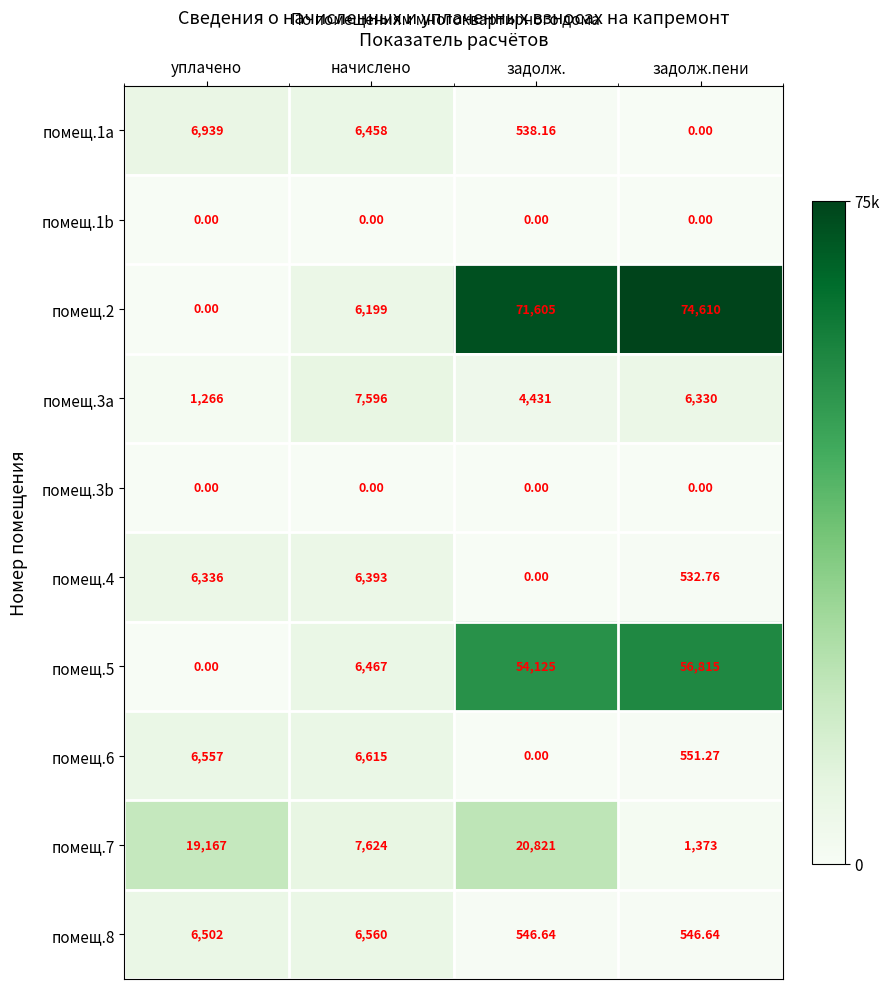

Which label corresponds to the largest value in the chart?

задолж.пени